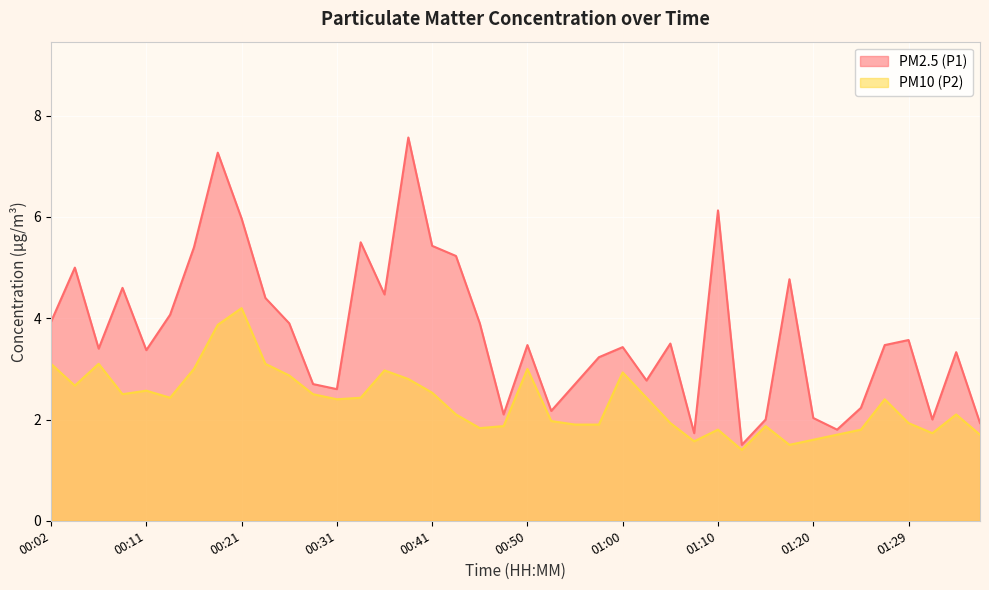

What is the greatest value displayed?

7.6